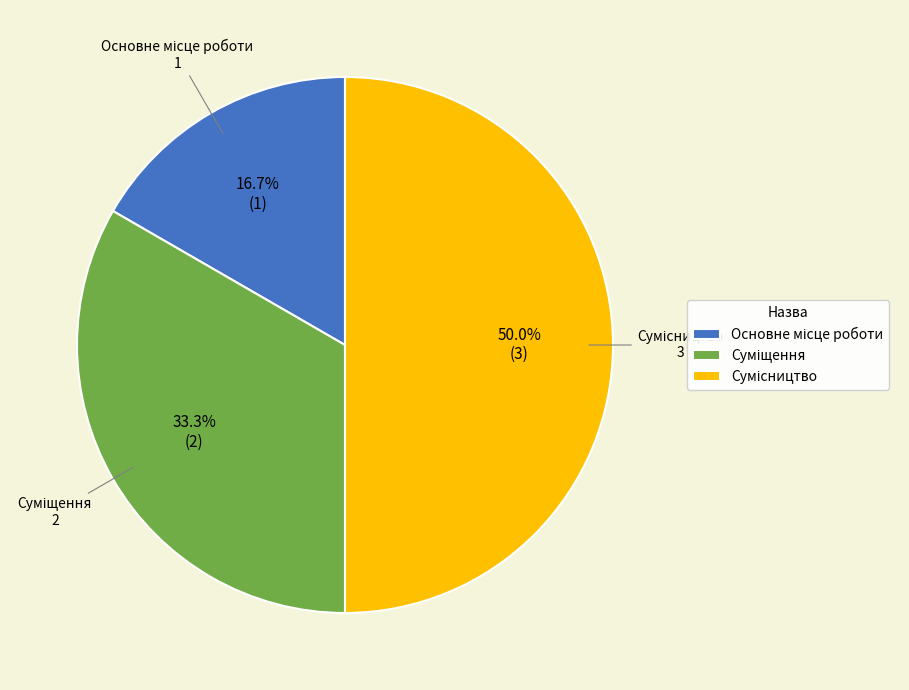

Count the number of slices in the pie.

3